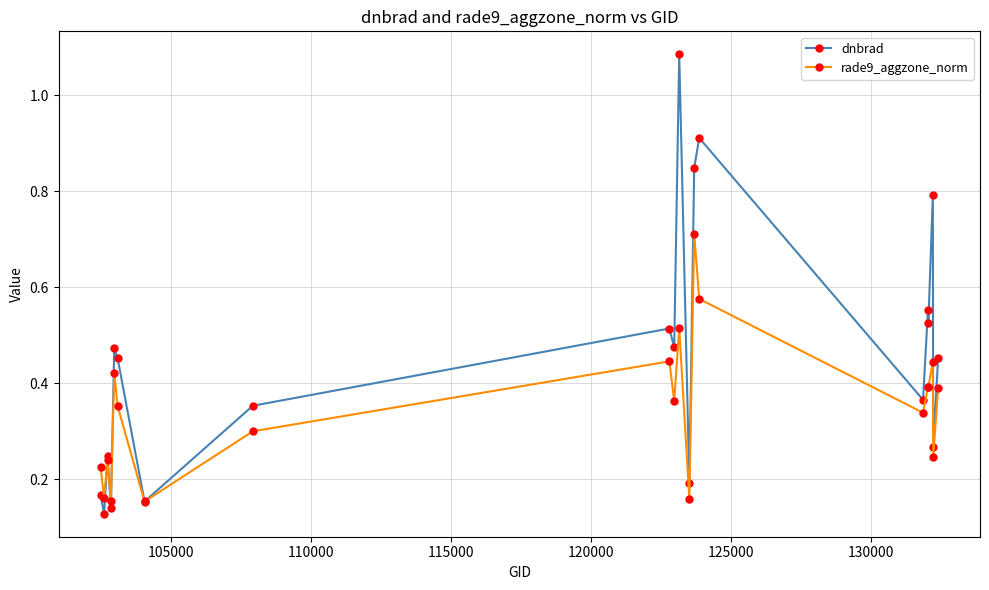

How many rade9_aggzone_norm values are between 0 and 1?

20